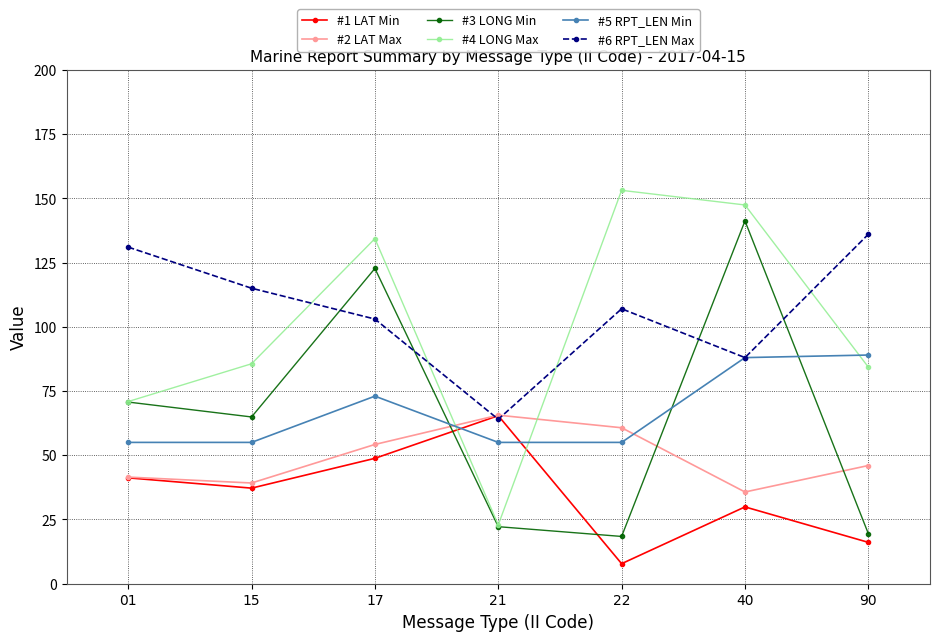

Which series has the largest range (max minus min)?

#4 LONG Max